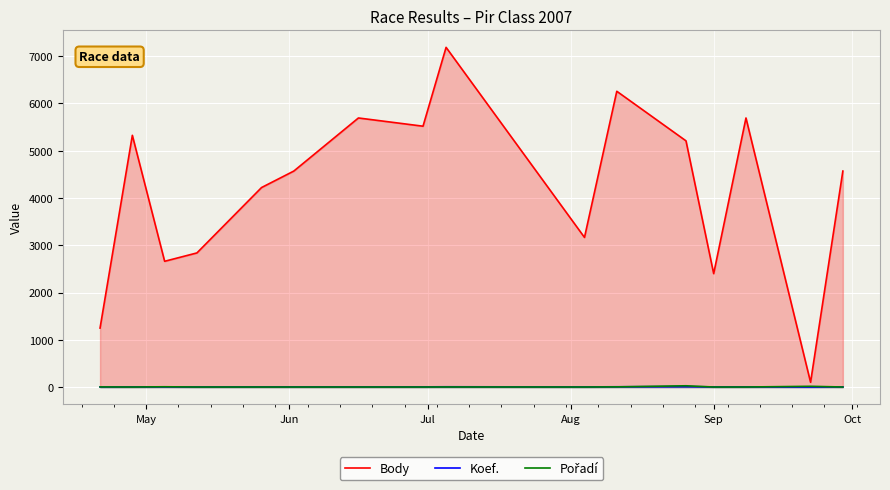

What is the maximum value shown in the chart?

7187